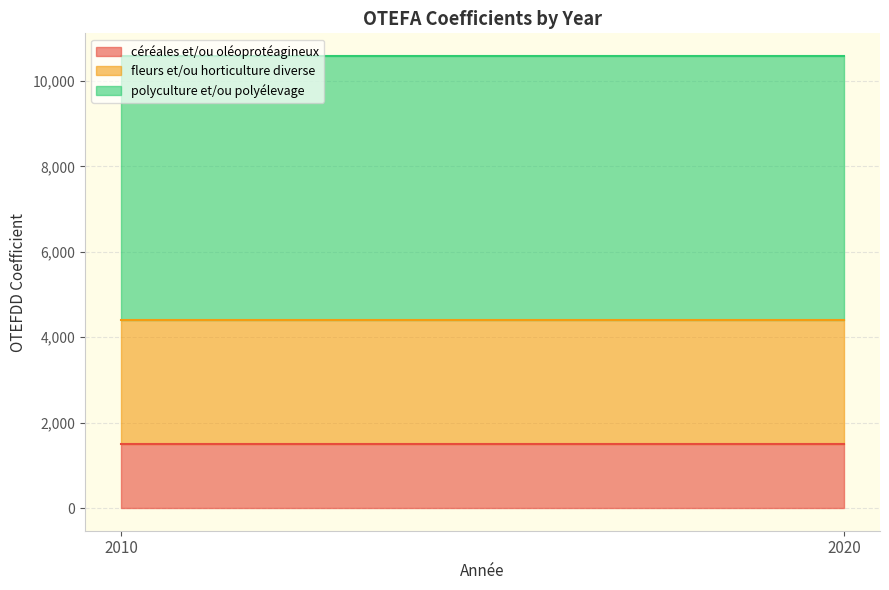

Which series changed the most between 2010 and 2020?

céréales et/ou oléoprotéagineux